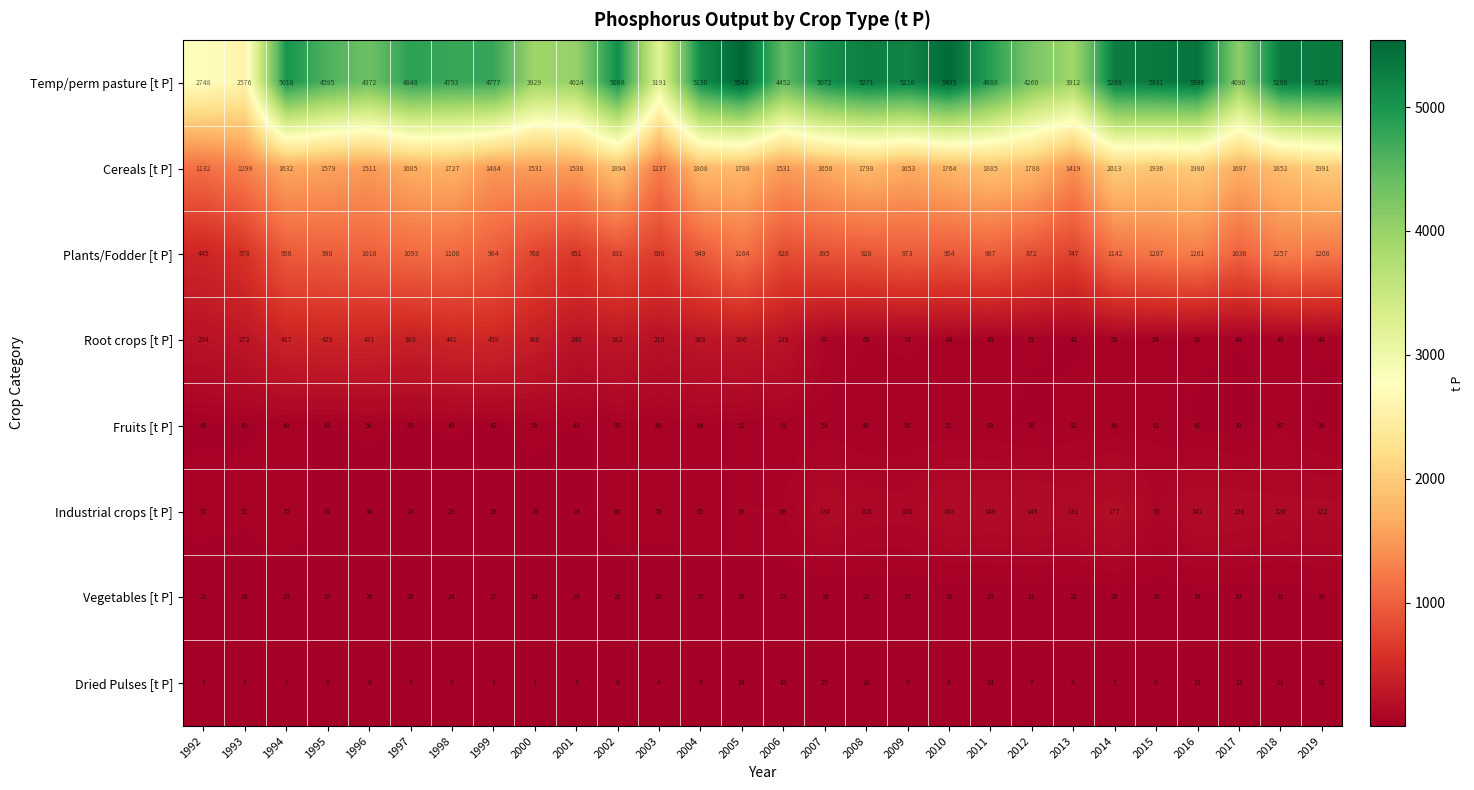

At which label does Cereals [t P] first exceed 1697?

1998